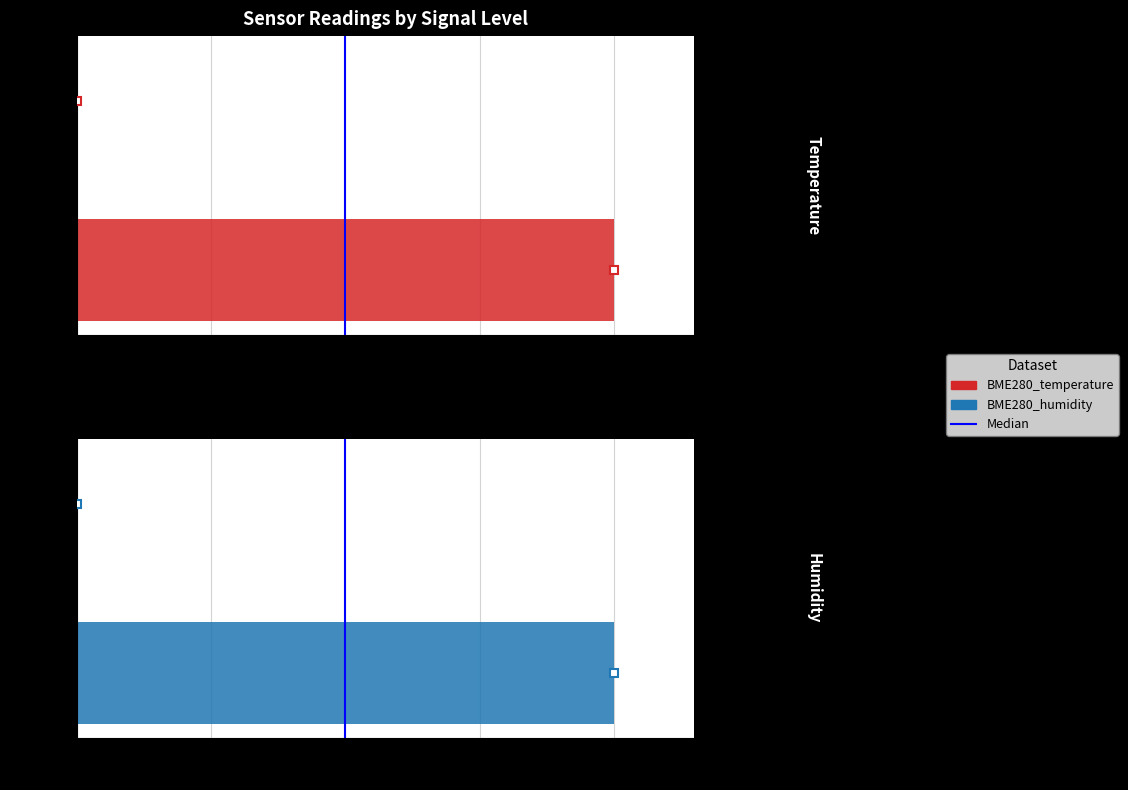

Rank the series at 0.00 from lowest to highest value.

Median, BME280_temperature, BME280_humidity